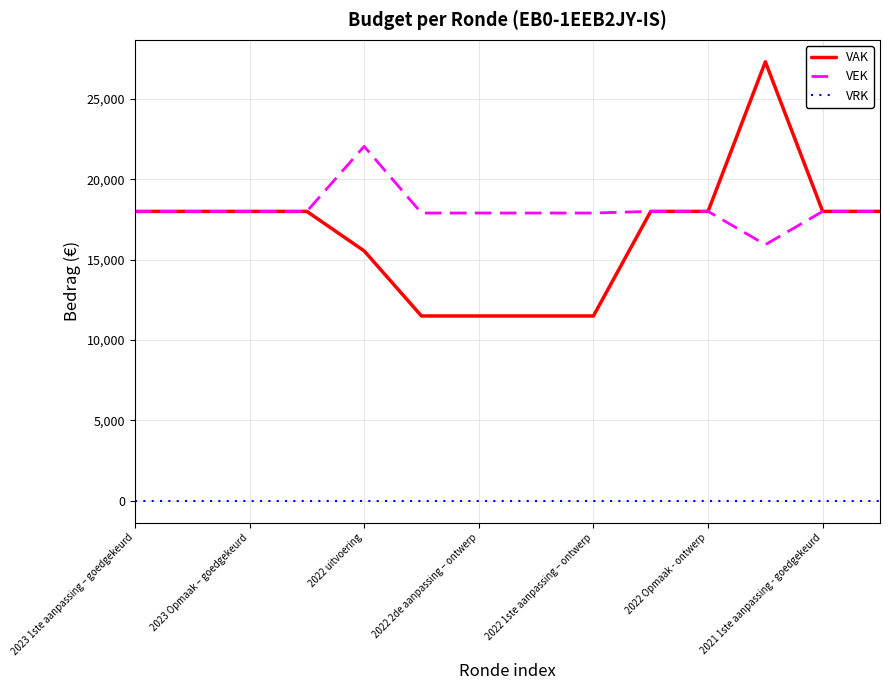

Which series has the largest total across all categories?

VEK